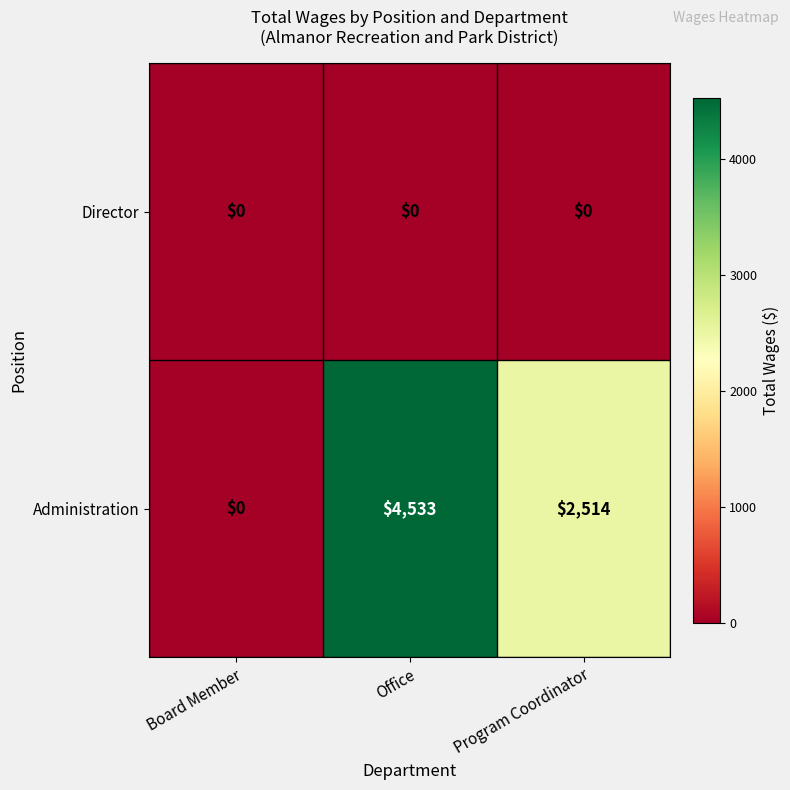

The value of Director at Office is 0. True or false?

True